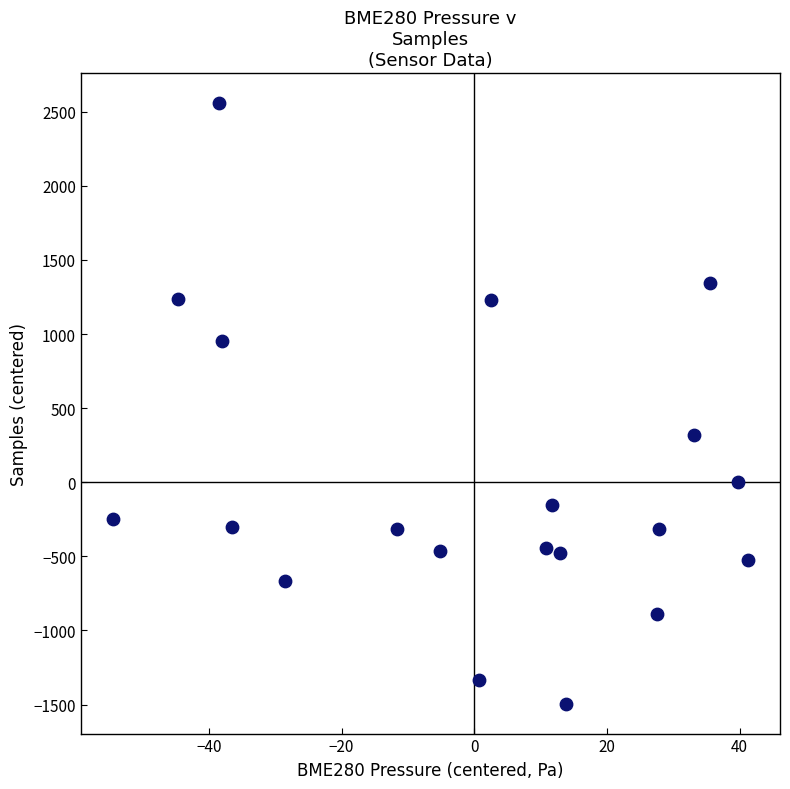

What Y value in the scatter plot is closest to 532?

319.5